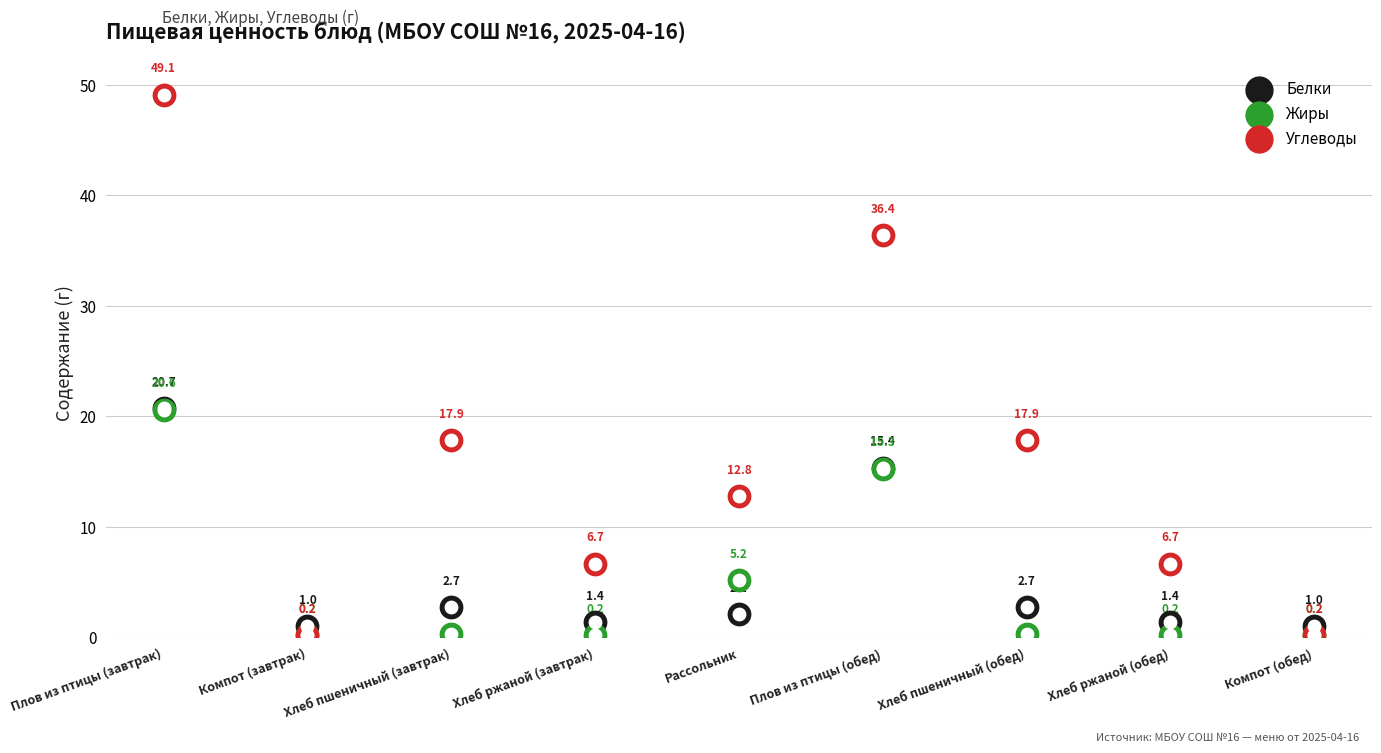

Is the value of Жиры at Компот (обед) greater than the value of Белки at Хлеб ржаной (завтрак)?

No